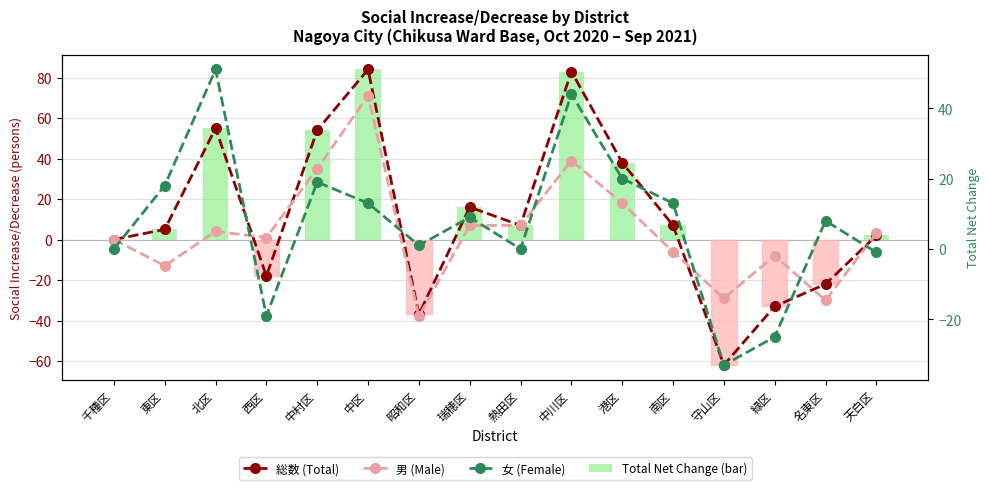

Reading left to right, transcribe all the data shown in this chart.

総数 (Total): 0	5	55	-18	54	84	-37	16	7	83	38	7	-62	-33	-22	2
男 (Male): 0	-13	4	1	35	71	-38	7	7	39	18	-6	-29	-8	-30	3
Total Net Change (bar): 0	5	55	-18	54	84	-37	16	7	83	38	7	-62	-33	-22	2
女 (Female): 0	18	51	-19	19	13	1	9	0	44	20	13	-33	-25	8	-1